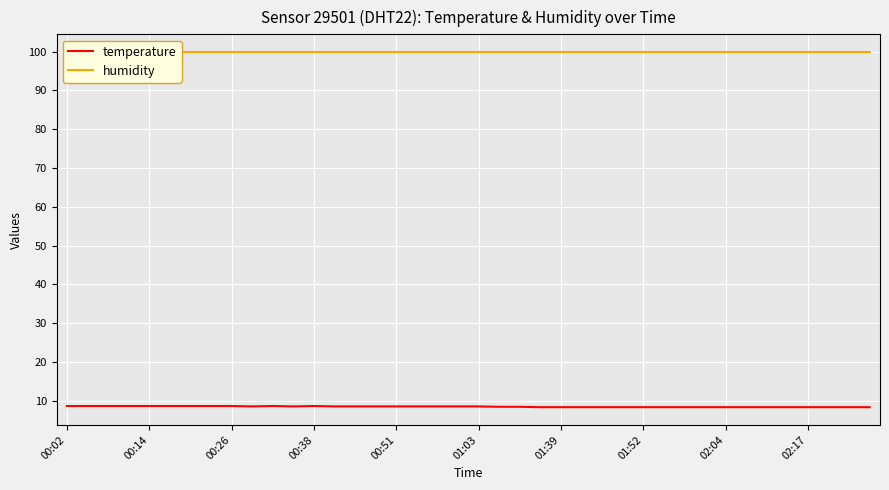

What is the highest value of the temperature series?

8.6